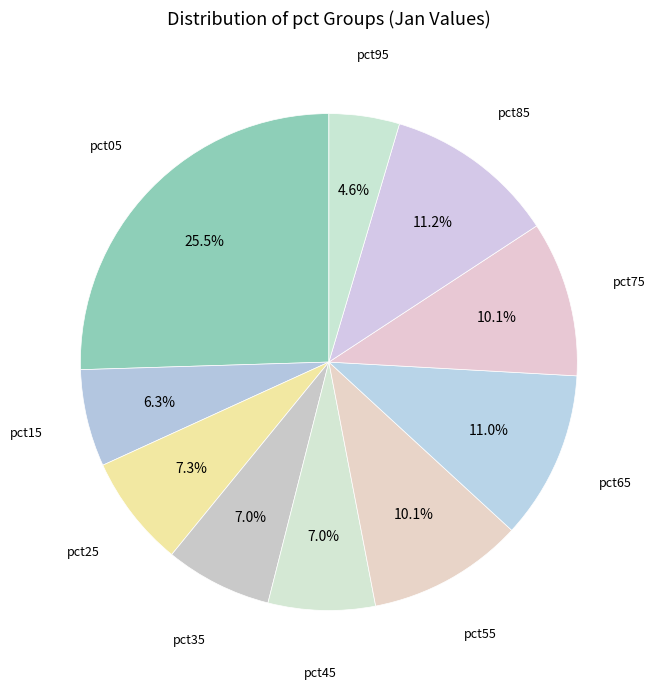

Count the number of slices in the pie.

10